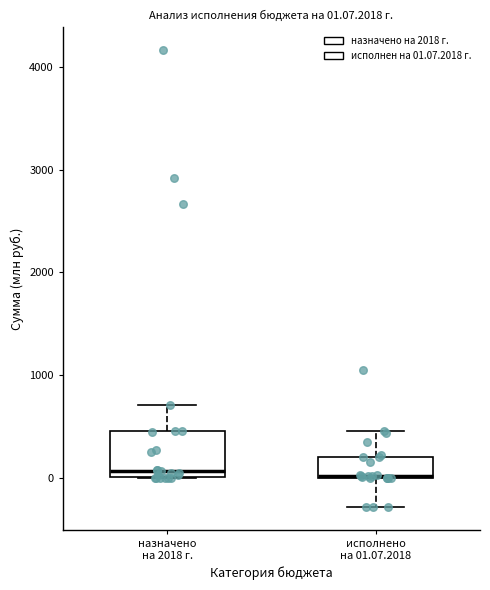

Which box is the tallest, from its lower edge to its upper edge?

назначено на 2018 г.